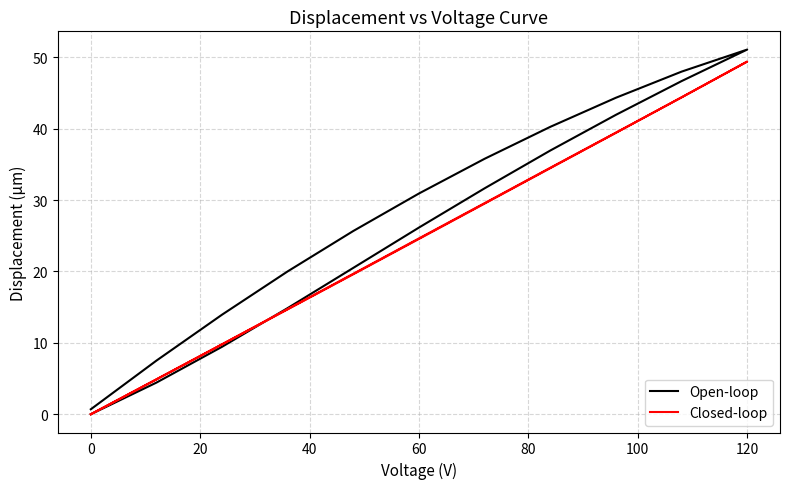

How many intersections are there between Open-loop and Closed-loop?

1